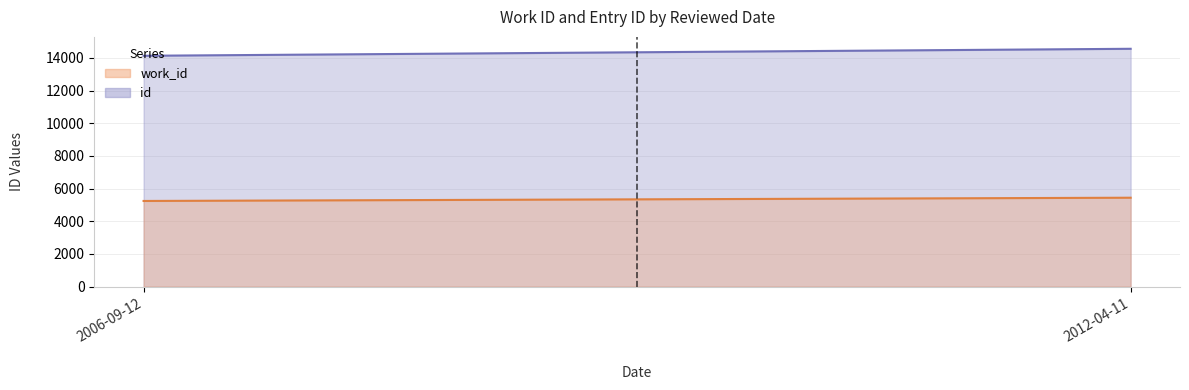

What is the value of the id point at the 2nd from the left?

14558